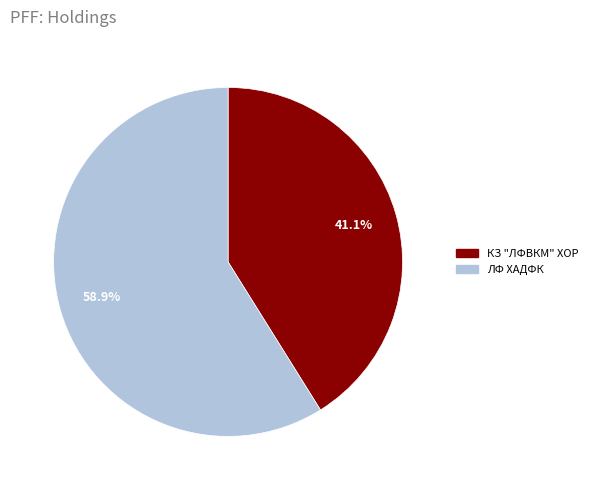

How many slices are in this pie chart?

2